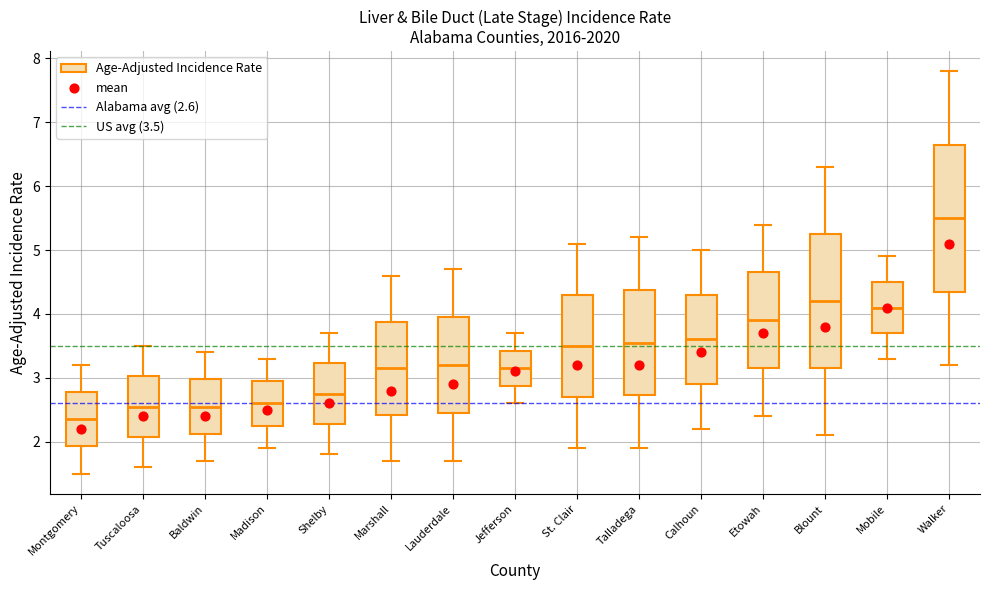

Which box's median line is the highest?

Walker